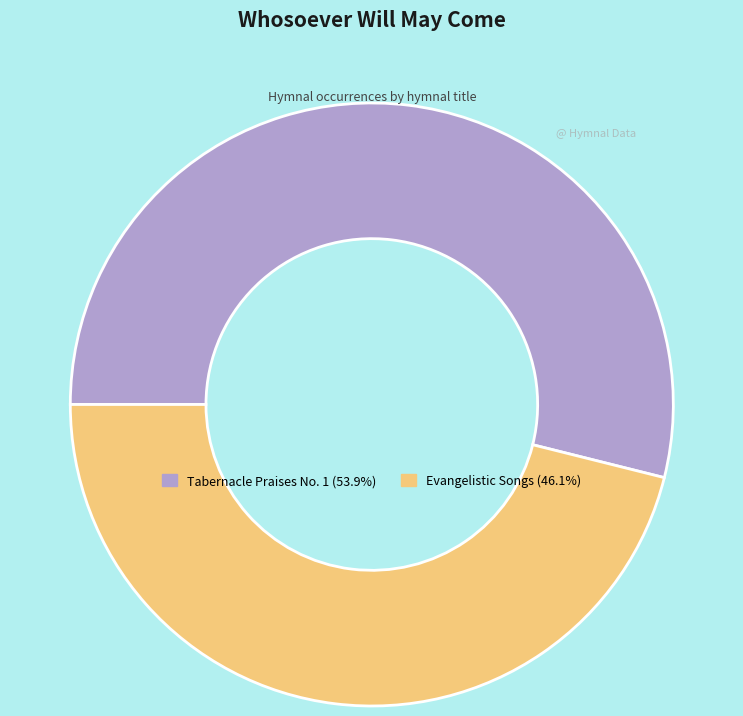

Is the sum of Tabernacle Praises No. 1 and Evangelistic Songs greater than half?

Yes